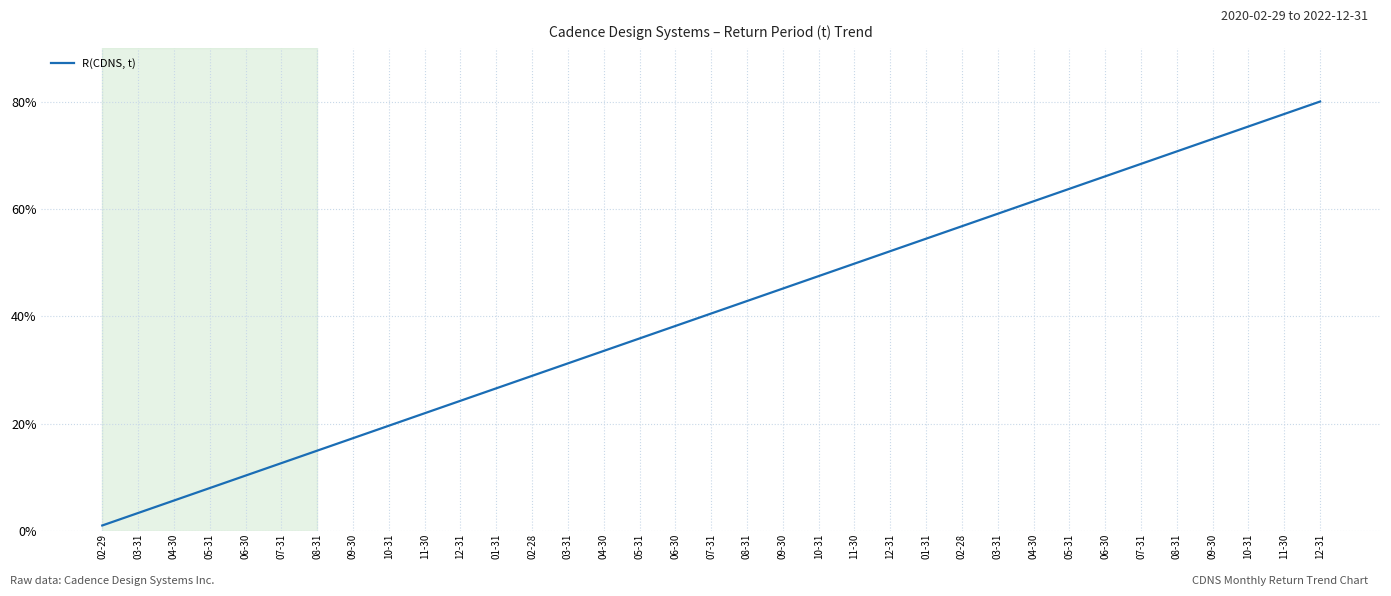

How many lines are shown in the chart?

1